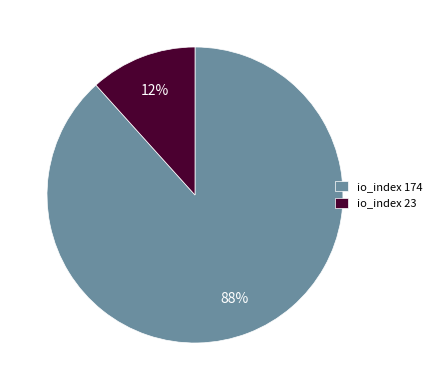

Which category has the biggest portion of the pie?

io_index 174